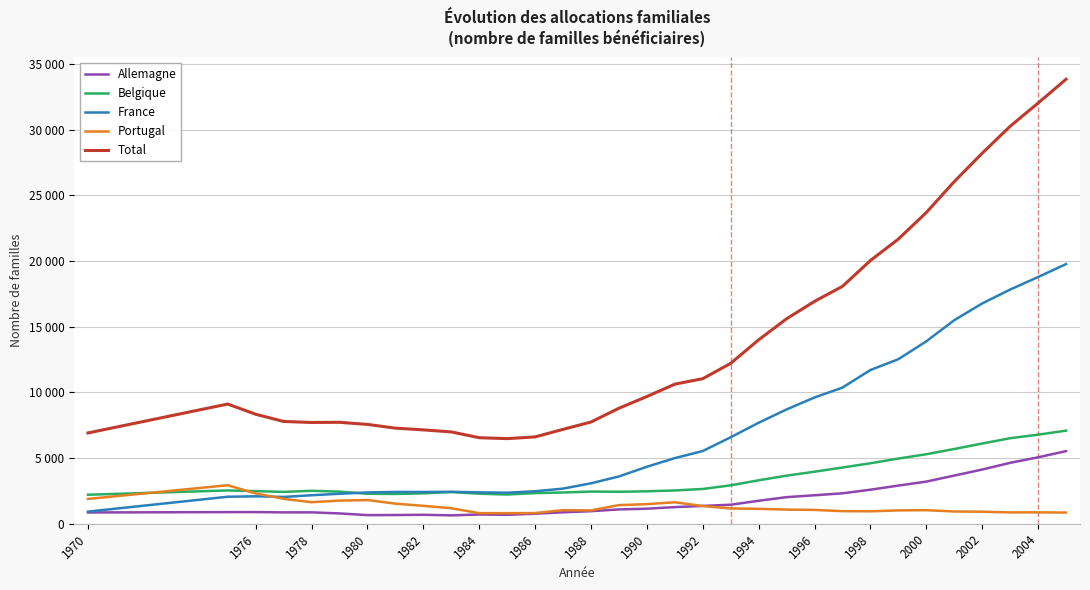

What are all the series names shown in the legend?

Allemagne, Belgique, France, Portugal, Total